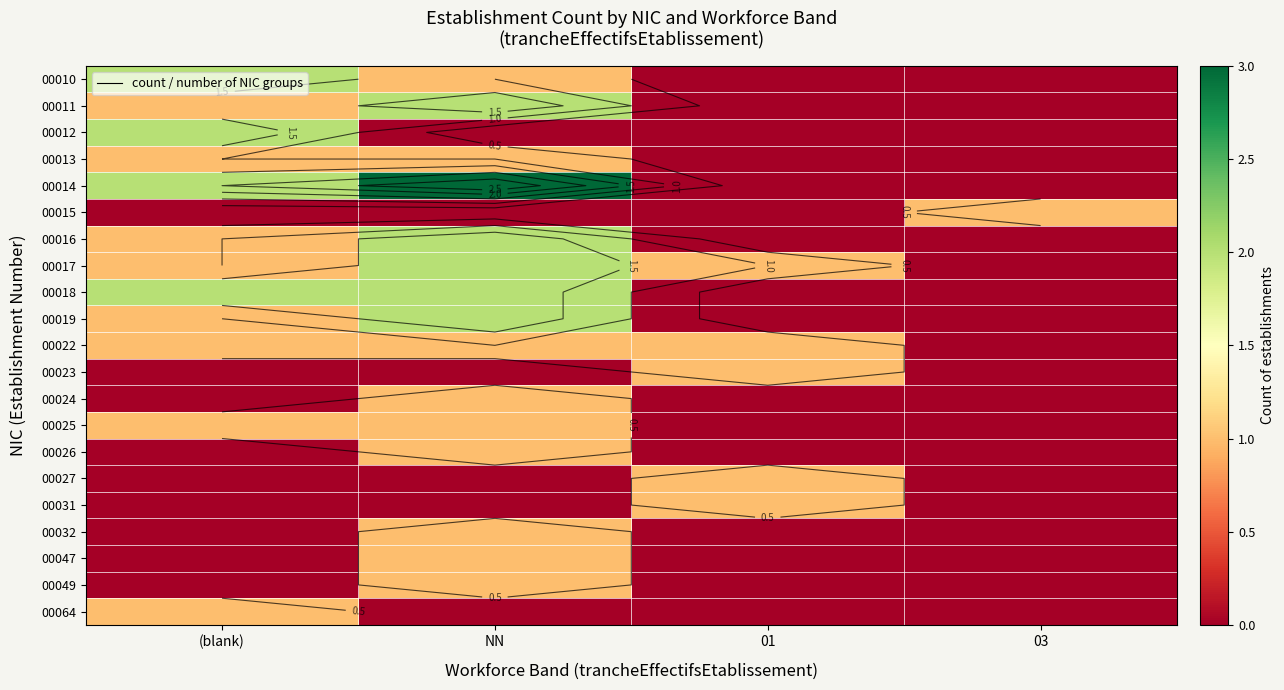

At which label is 00047 closest to 0?

(blank)